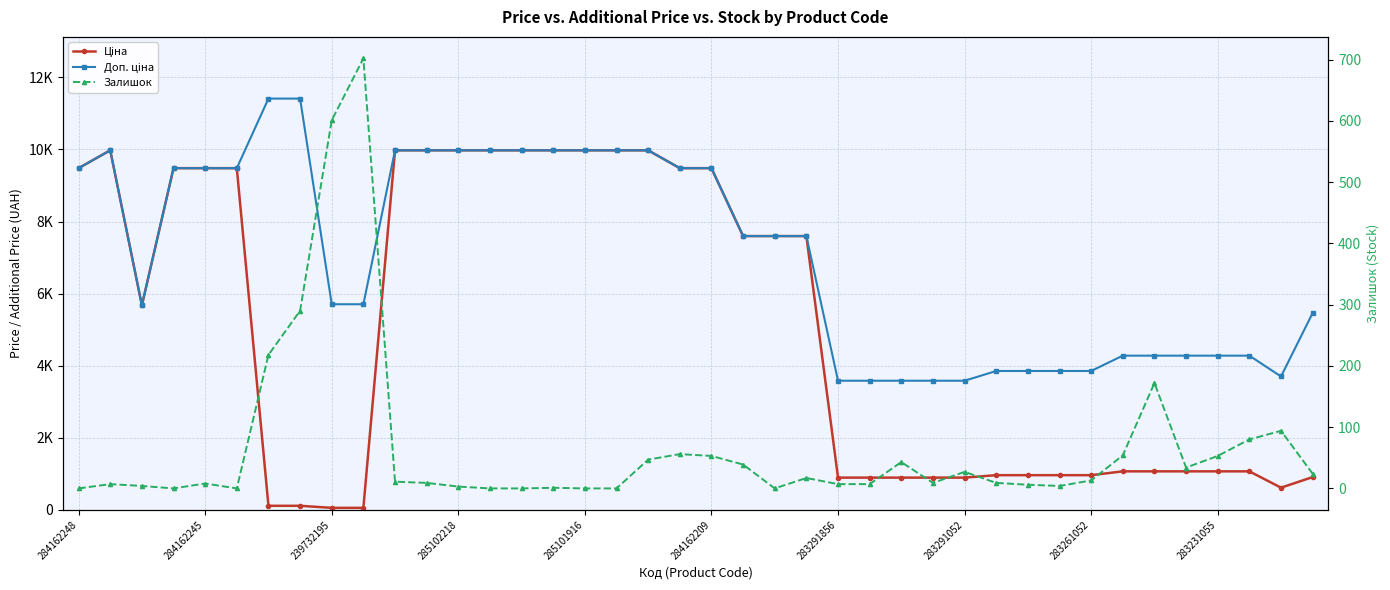

Rank the series by their average value, from highest to lowest.

Доп. ціна, Ціна, Залишок